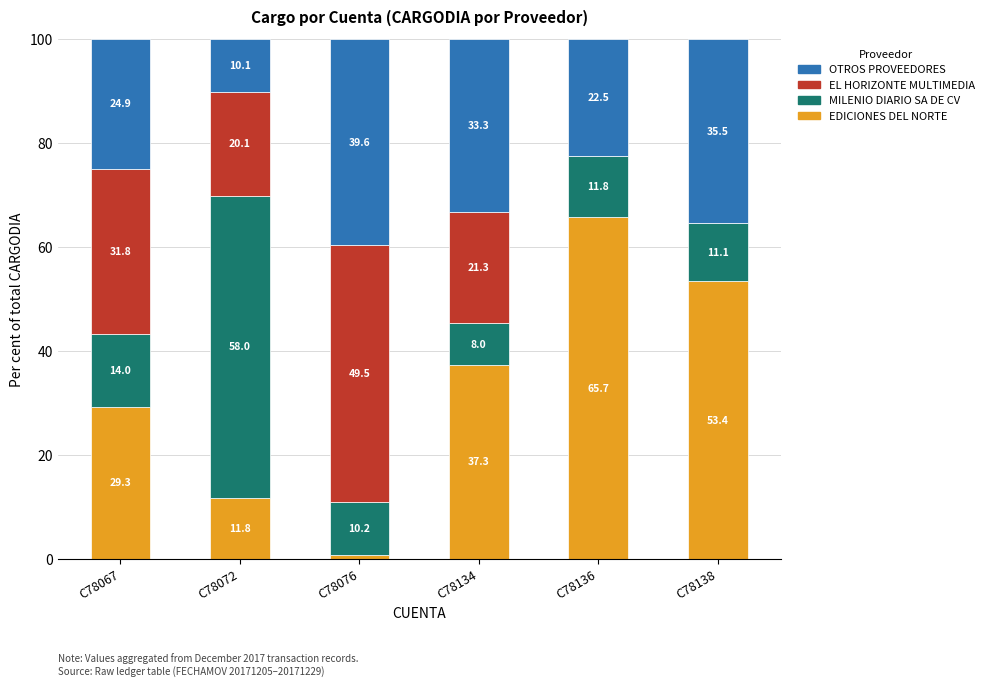

The value of EDICIONES DEL NORTE at C78138 is 53.4. True or false?

True